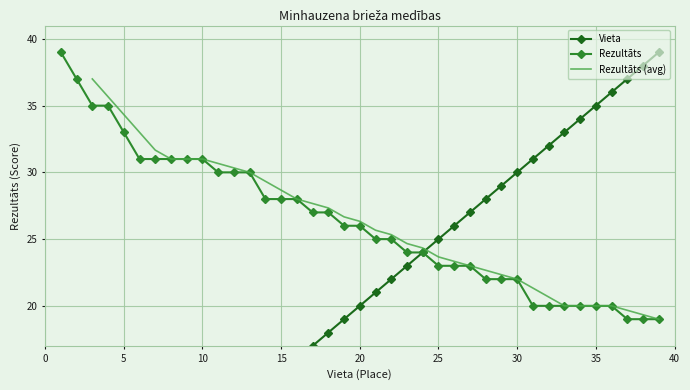

How many data points in Rezultāts are less than 26?

19